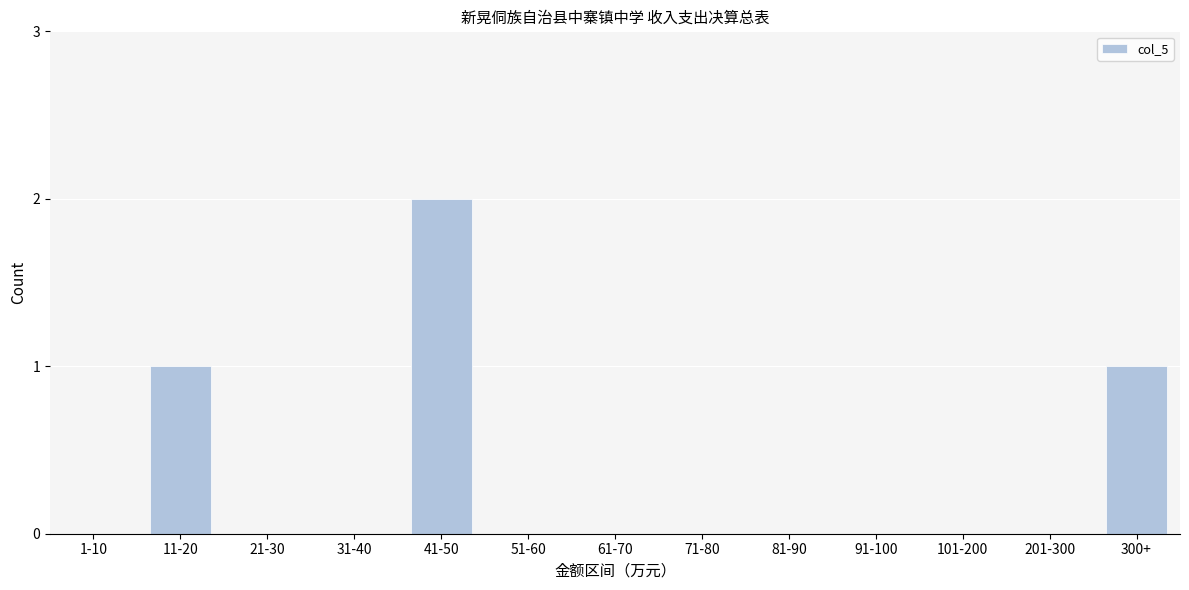

Reading left to right, extract all data points from this chart.

1-10=0	11-20=1	21-30=0	31-40=0	41-50=2	51-60=0	61-70=0	71-80=0	81-90=0	91-100=0	101-200=0	201-300=0	300+=1